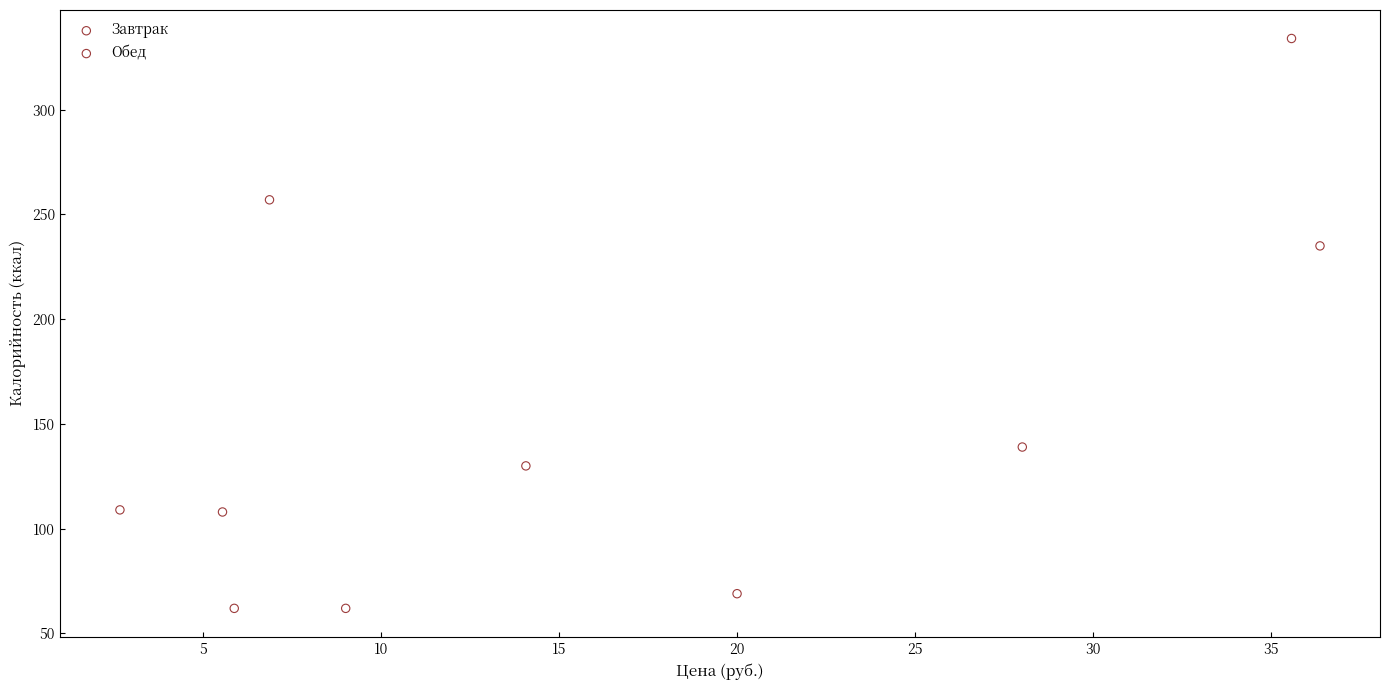

Which series contains the highest Y value?

Завтрак